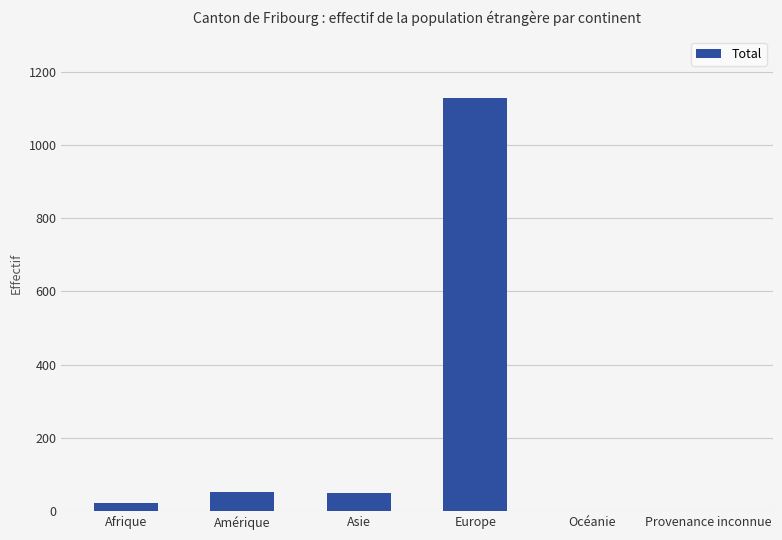

Between Afrique and Océanie, which is larger?

Afrique